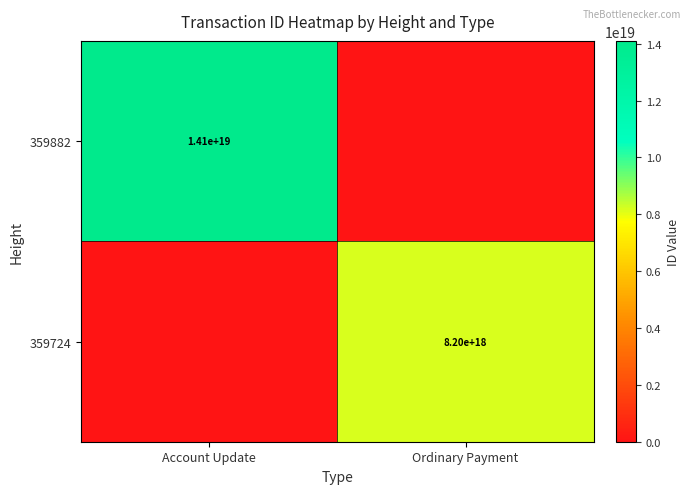

Count the number of data series in this chart.

2